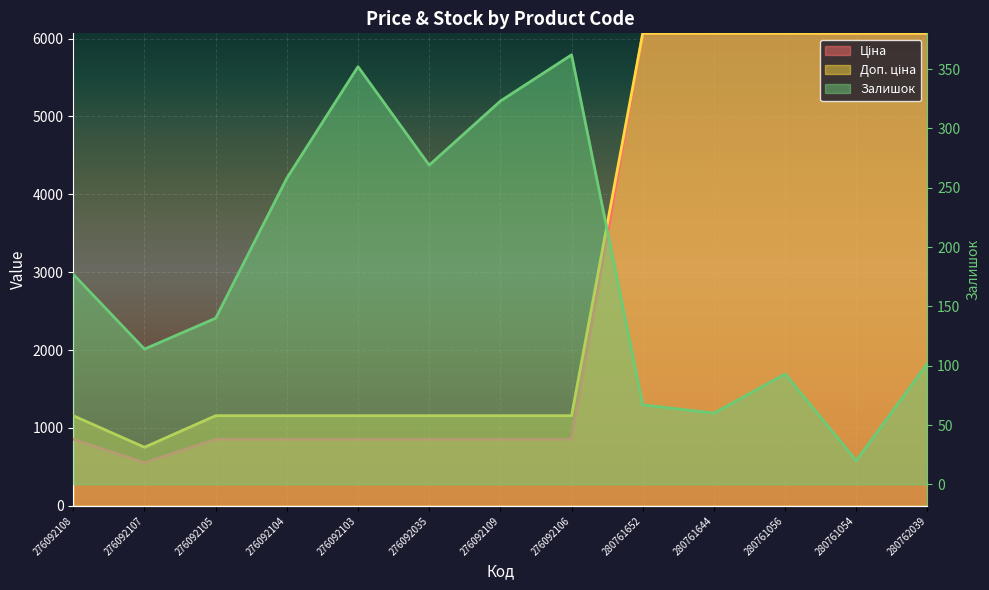

What is the label of the 7th point from the right?

276092109